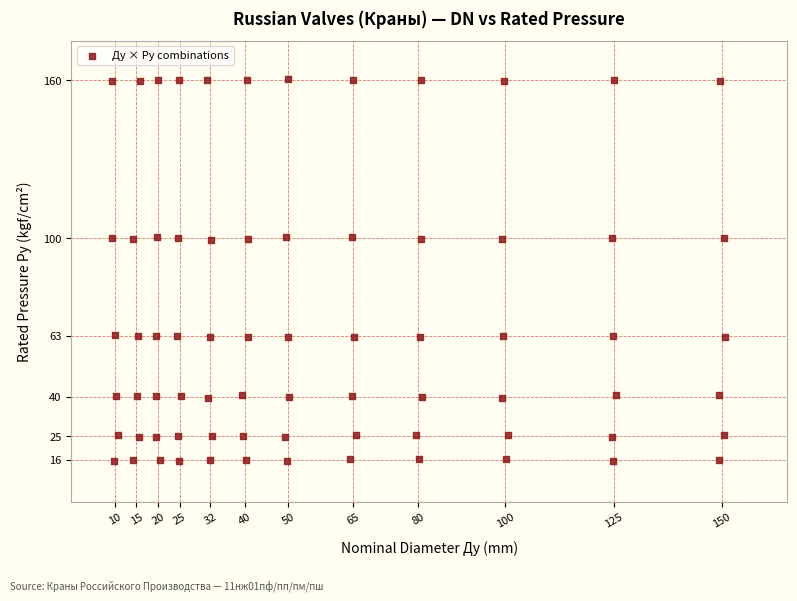

What is the range of Y values (max minus min)?

144.8